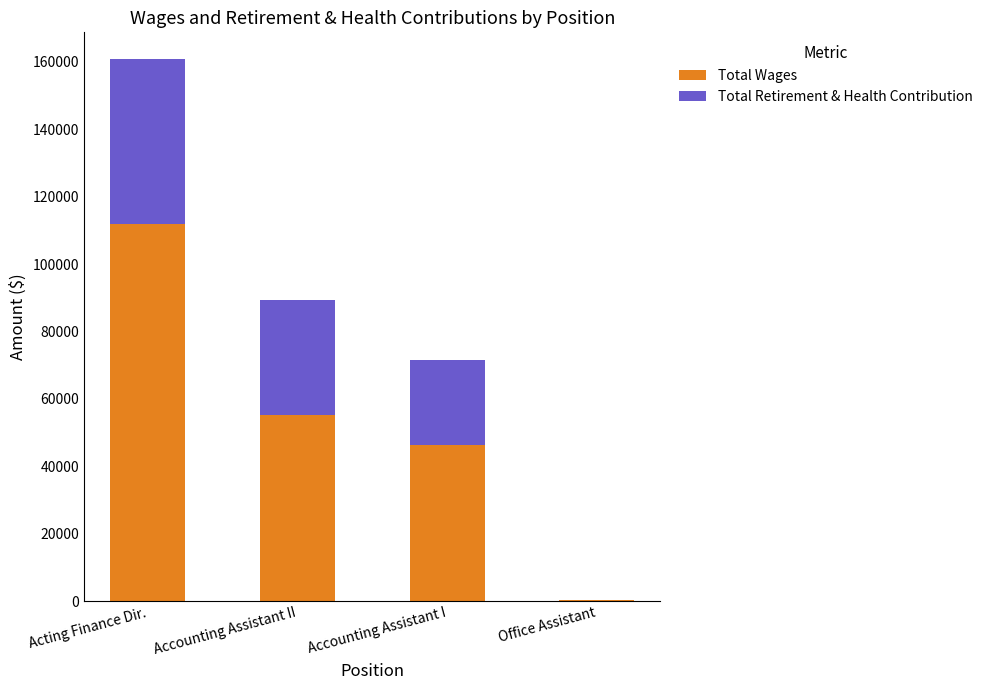

True or false: Total Wages has a value of 46443 at Accounting Assistant I.

True